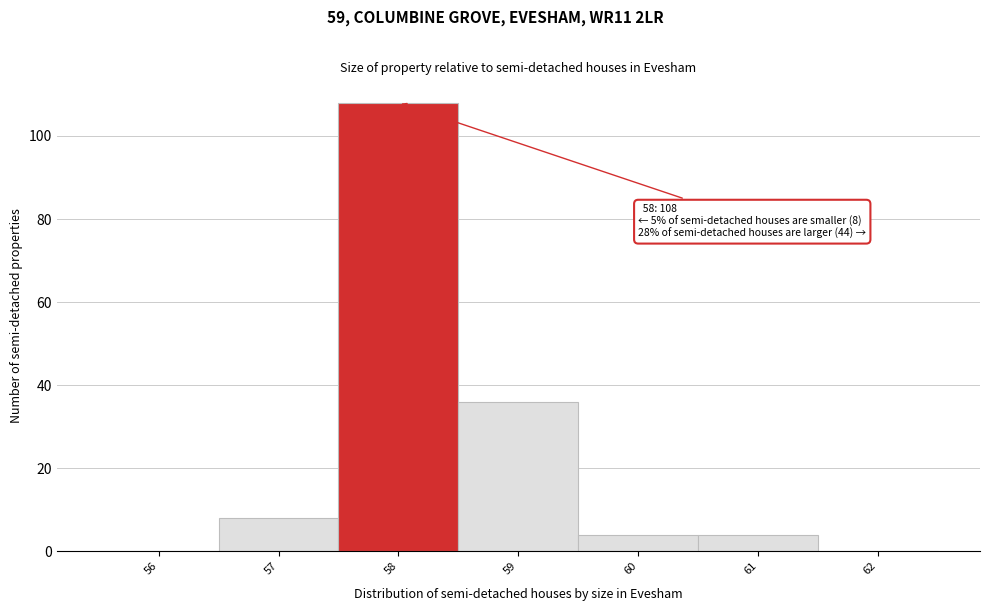

Which range on the x-axis has the tallest bar?

57.5 to 58.5